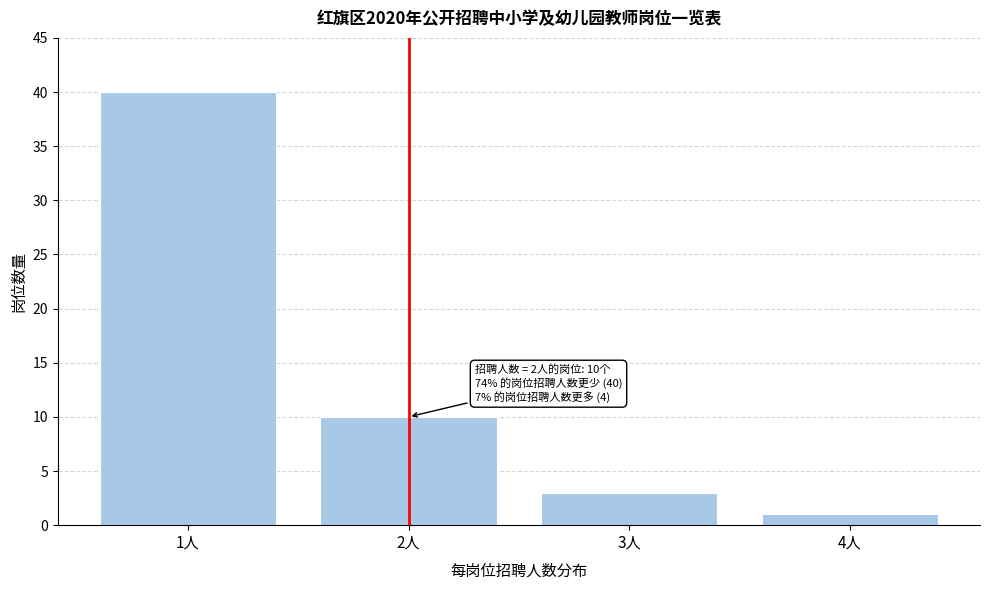

Reading right to left, transcribe all the data shown in this chart.

4人=1	3人=3	2人=10	1人=40